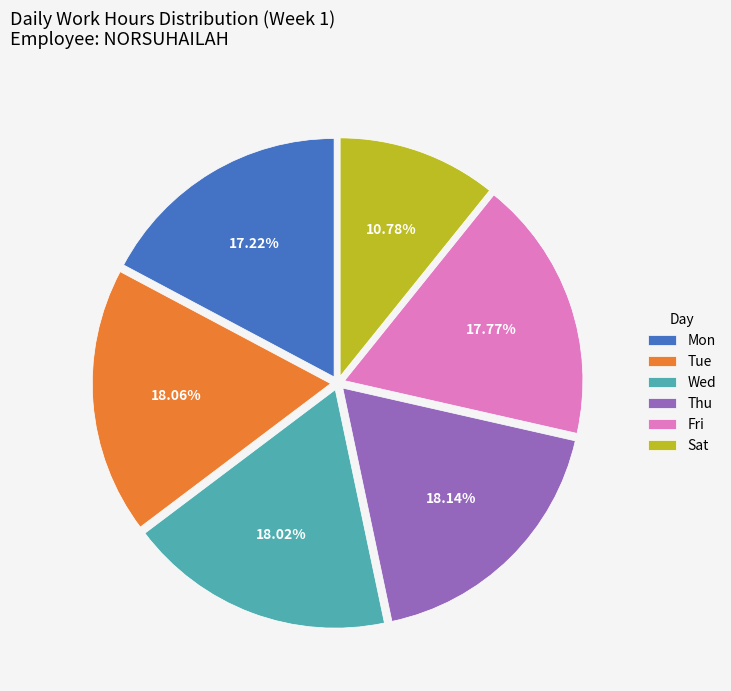

How much of the chart is everything except Fri?

82.2%